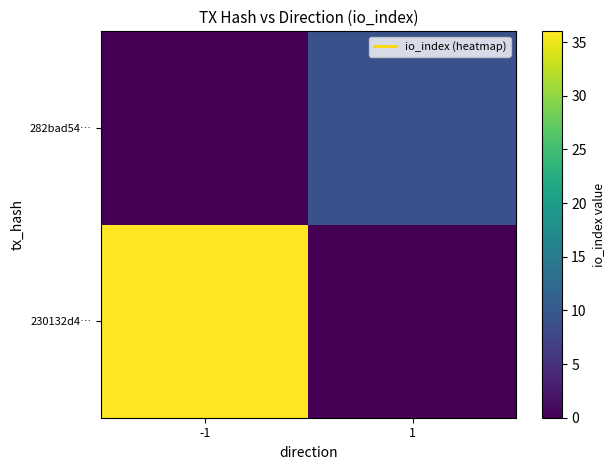

List the labels in order of 230132d4… value, smallest first.

1, -1